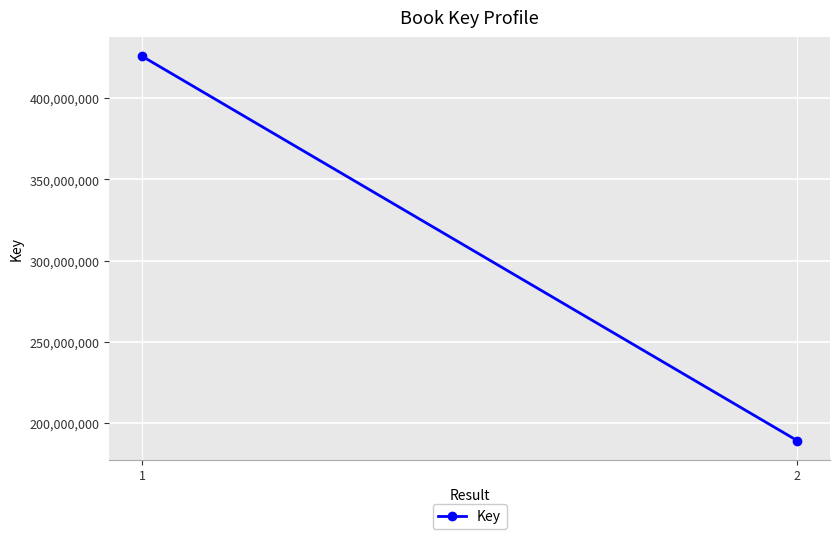

Which label corresponds to the largest value in the chart?

1